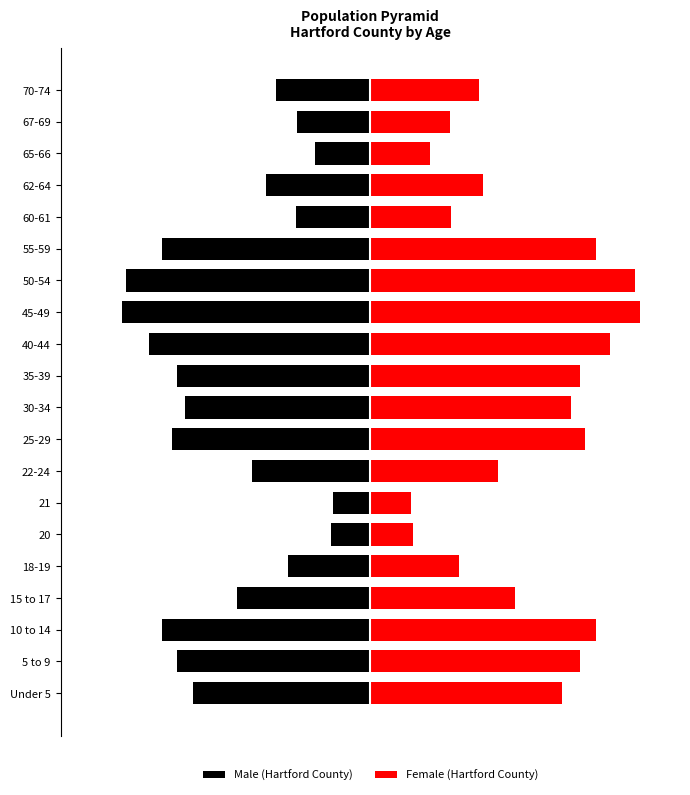

The value of Female (Hartford County) at 18-19 is 16672. True or false?

False